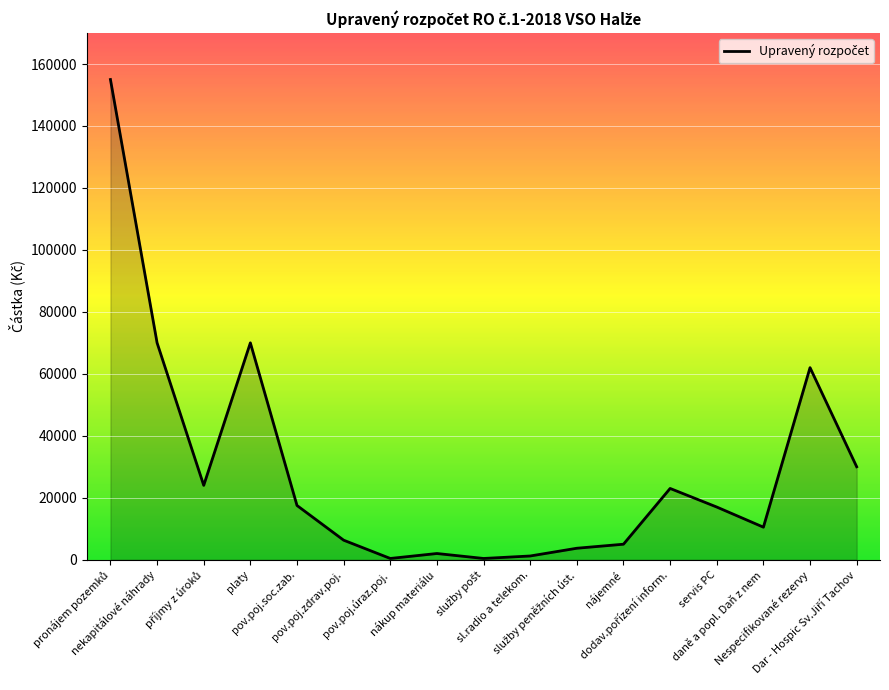

What is the maximum value shown in the chart?

155000